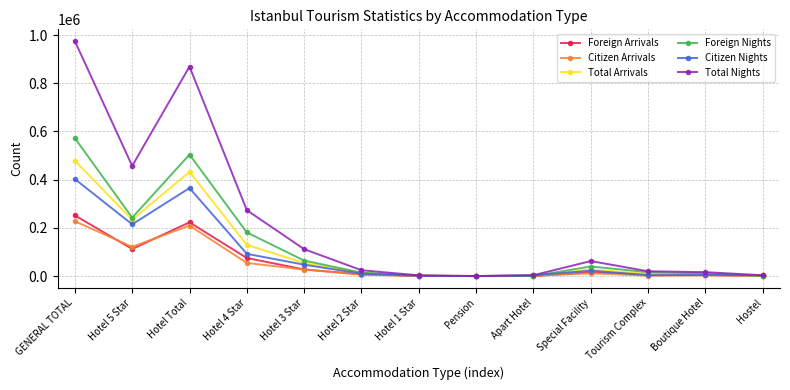

In Citizen Nights, how many points are lower than both neighbors (excluding endpoints)?

3